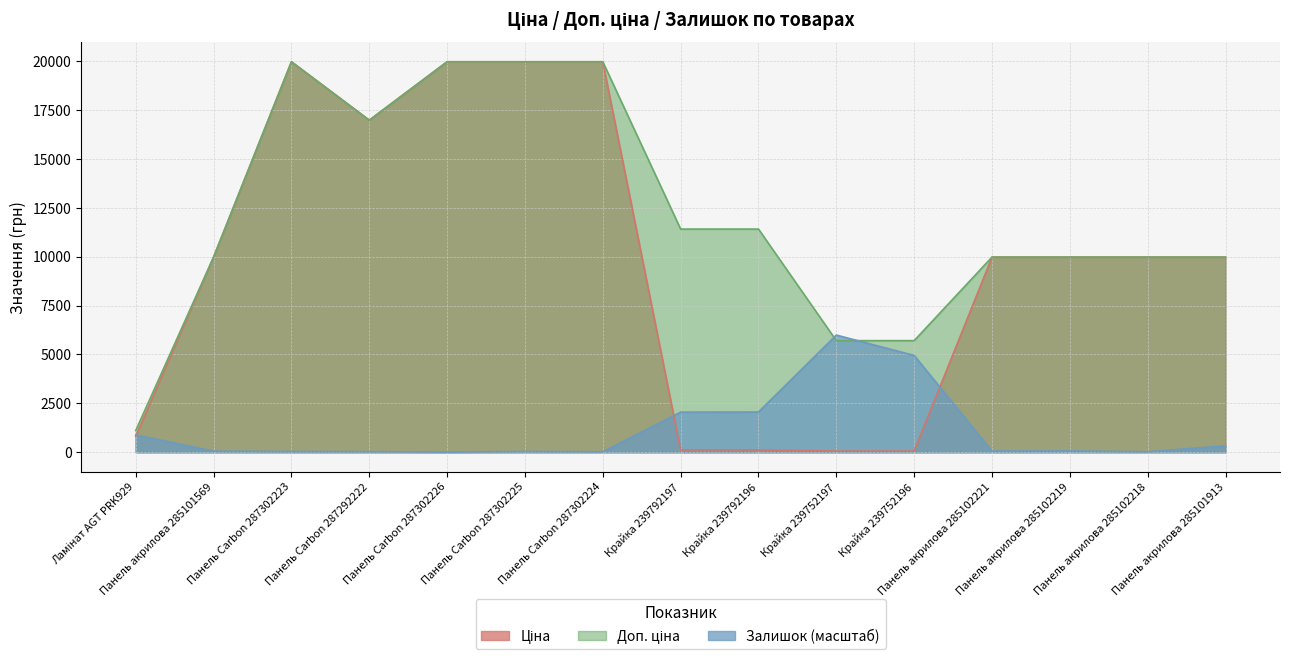

How many lines are shown in the chart?

3